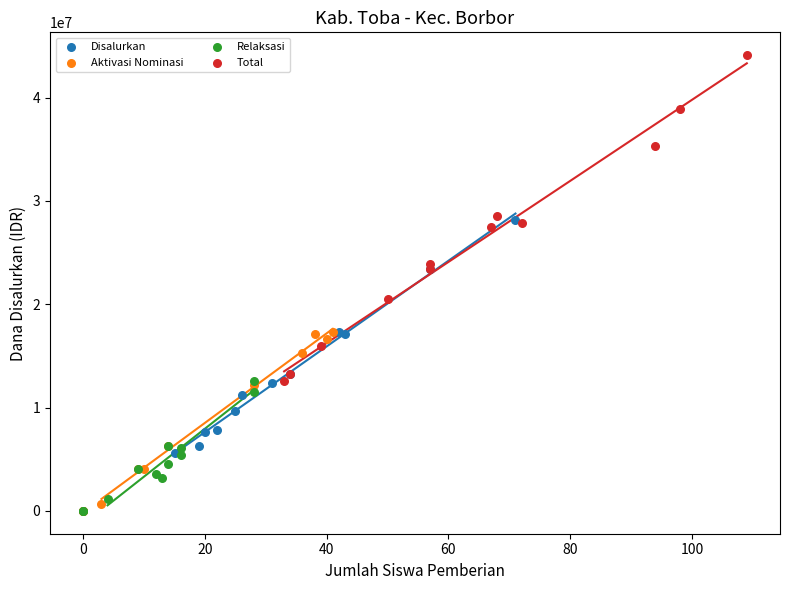

Which series reaches the maximum Y coordinate?

Total